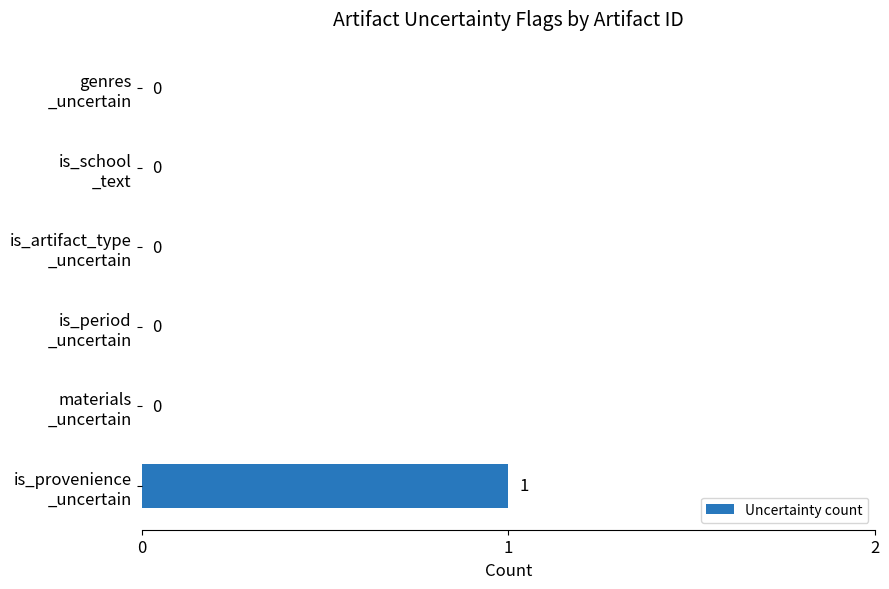

How many values are between 0 and 1?

6